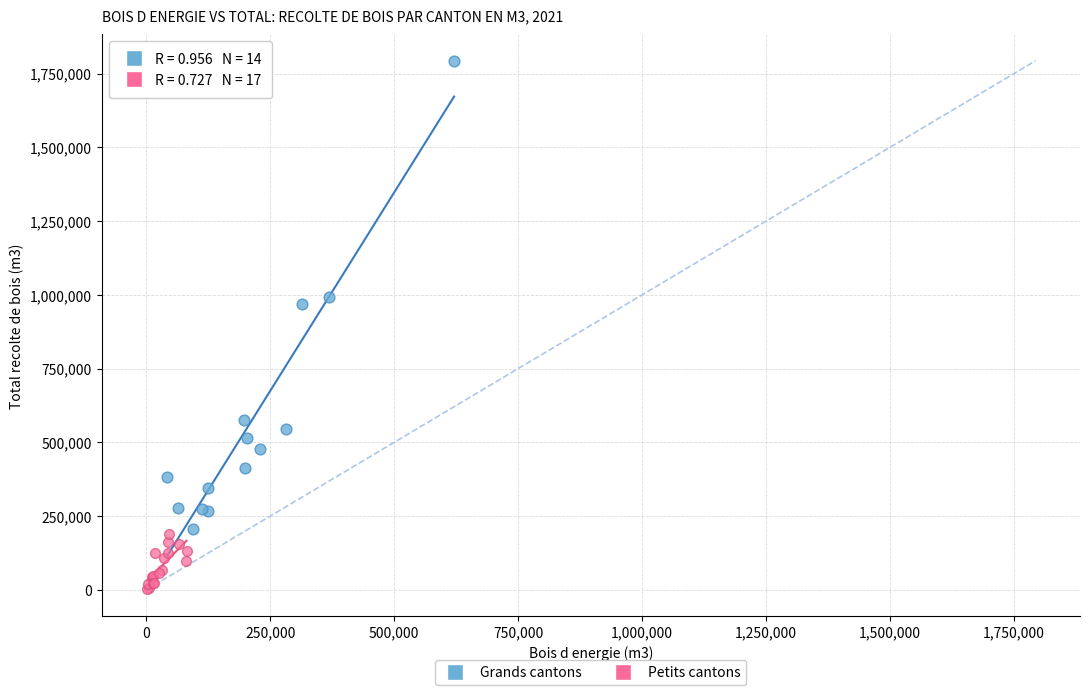

Which series has the widest spread of Y values?

Grands cantons